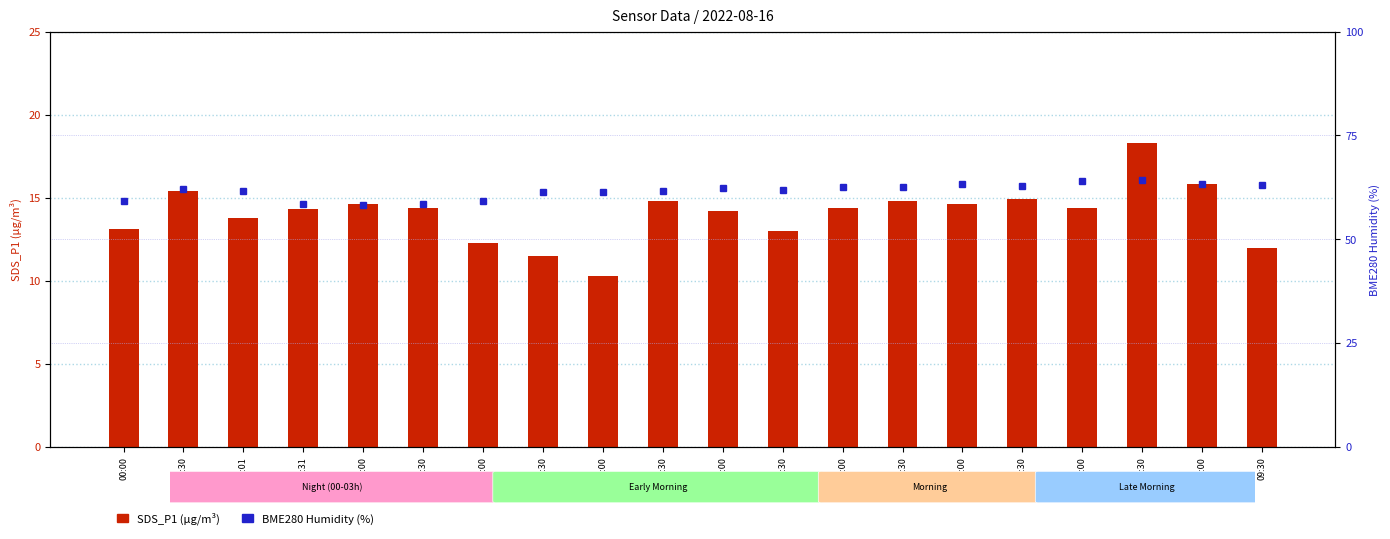

Is the value of SDS_P1 at 03:30 greater than the value of BME280_humidity at 00:30?

No